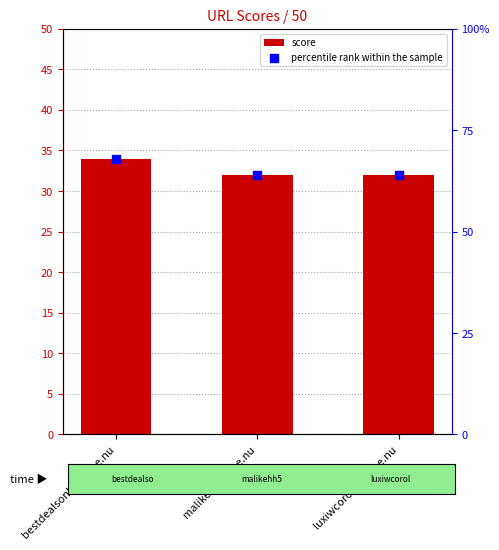

What is the total value across all series at luxiwcorologi.mee.nu?

96